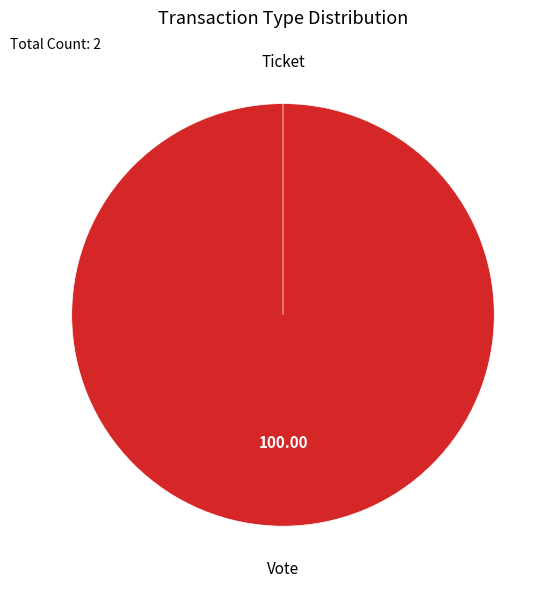

Which slice is the smallest?

Ticket